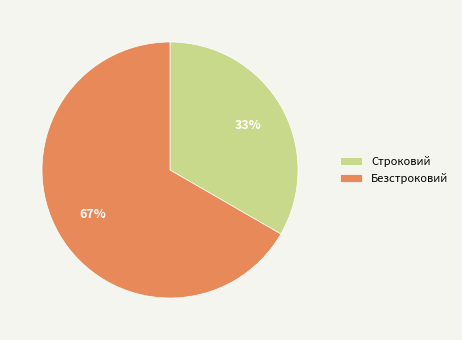

Which slice is the smallest?

Строковий